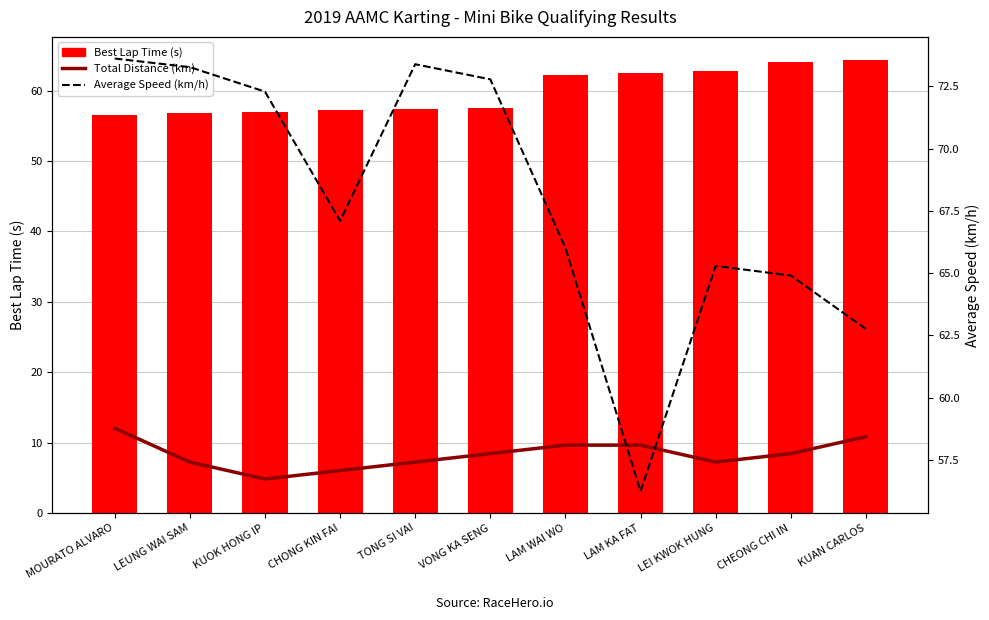

True or false: Best Lap Time (s) has a value of 62.8 at LEI KWOK HUNG.

True